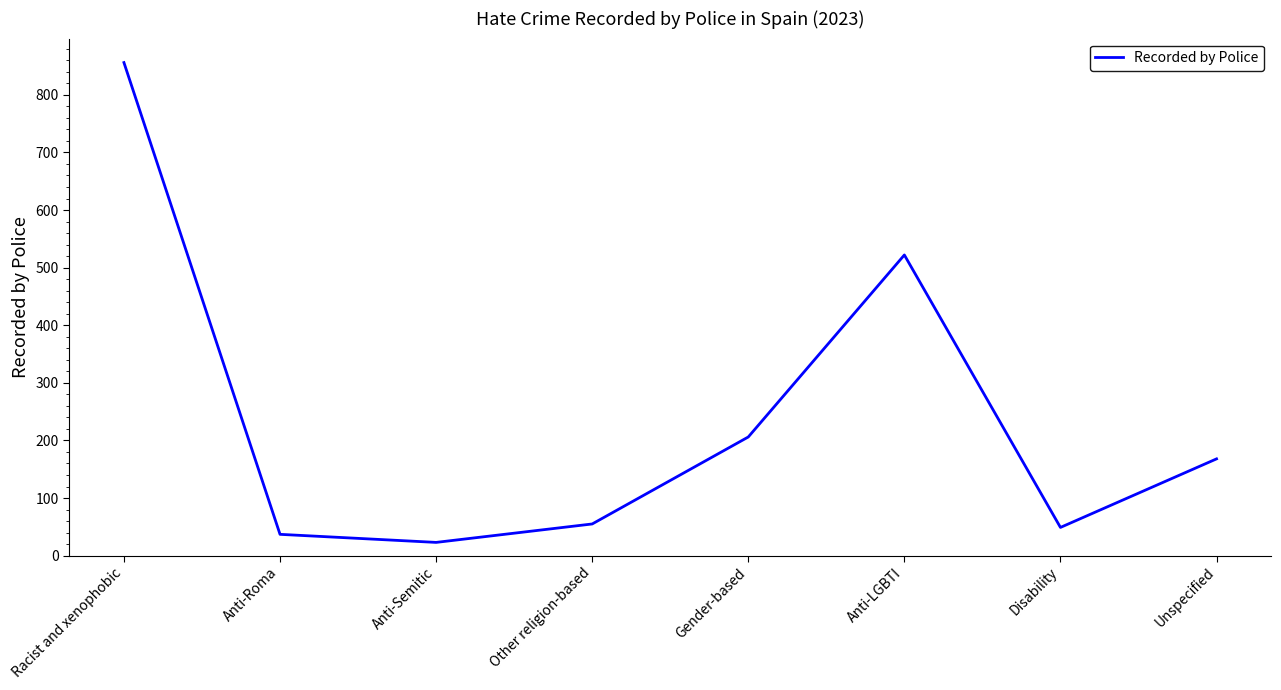

Reading left to right, extract all data points from this chart.

Racist and xenophobic=856	Anti-Roma=37	Anti-Semitic=23	Other religion-based=55	Gender-based=206	Anti-LGBTI=522	Disability=49	Unspecified=168